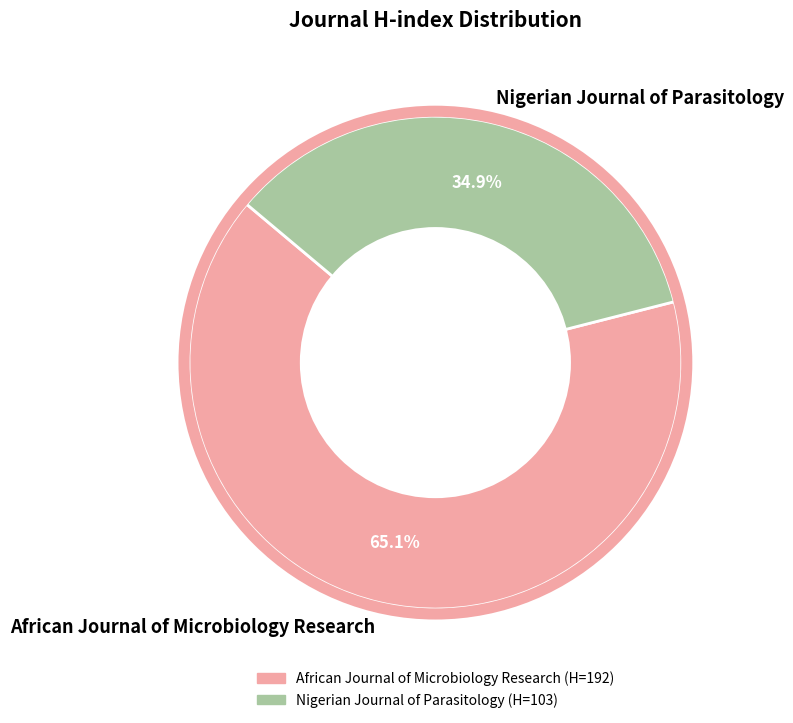

To the nearest percent, what is the difference between the largest and smallest slice percentages?

30%